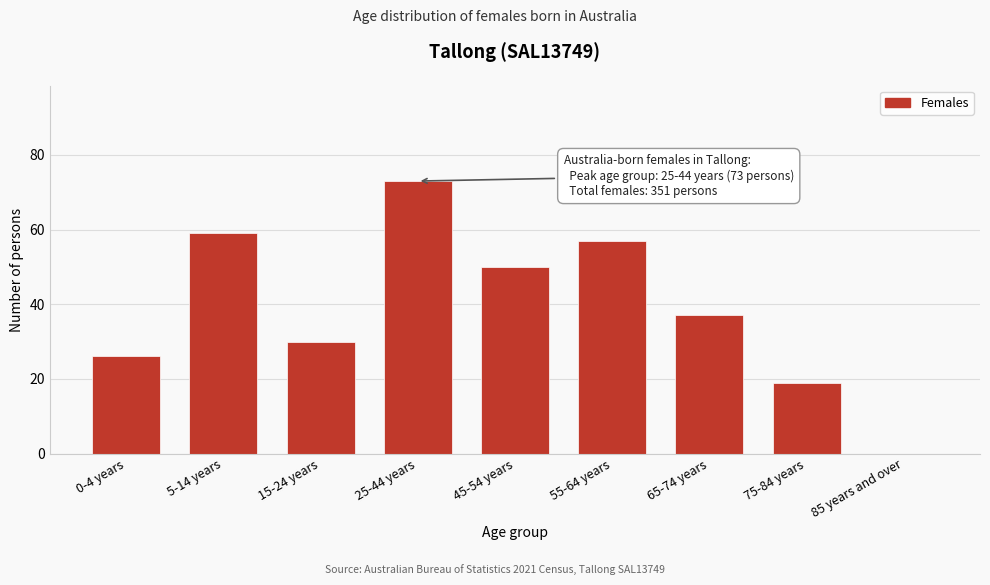

Reading left to right, what are all the values shown in this chart?

0-4 years=26	5-14 years=59	15-24 years=30	25-44 years=73	45-54 years=50	55-64 years=57	65-74 years=37	75-84 years=19	85 years and over=0